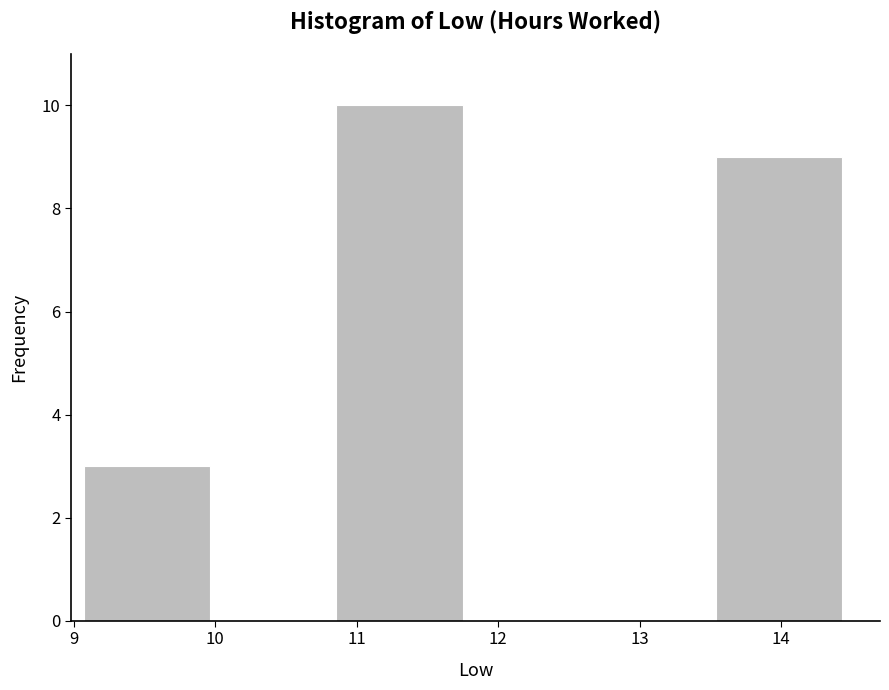

Reading left to right, transcribe this chart: for each bar, give the range it covers on the x-axis and its height. Neither the bar edges nor the heights are printed on the chart, so give them approximately, as read against the axes.

9.1 to 10.0: 3
10.0 to 10.9: 0
10.9 to 11.8: 10
11.8 to 12.6: 0
12.6 to 13.5: 0
13.5 to 14.4: 9